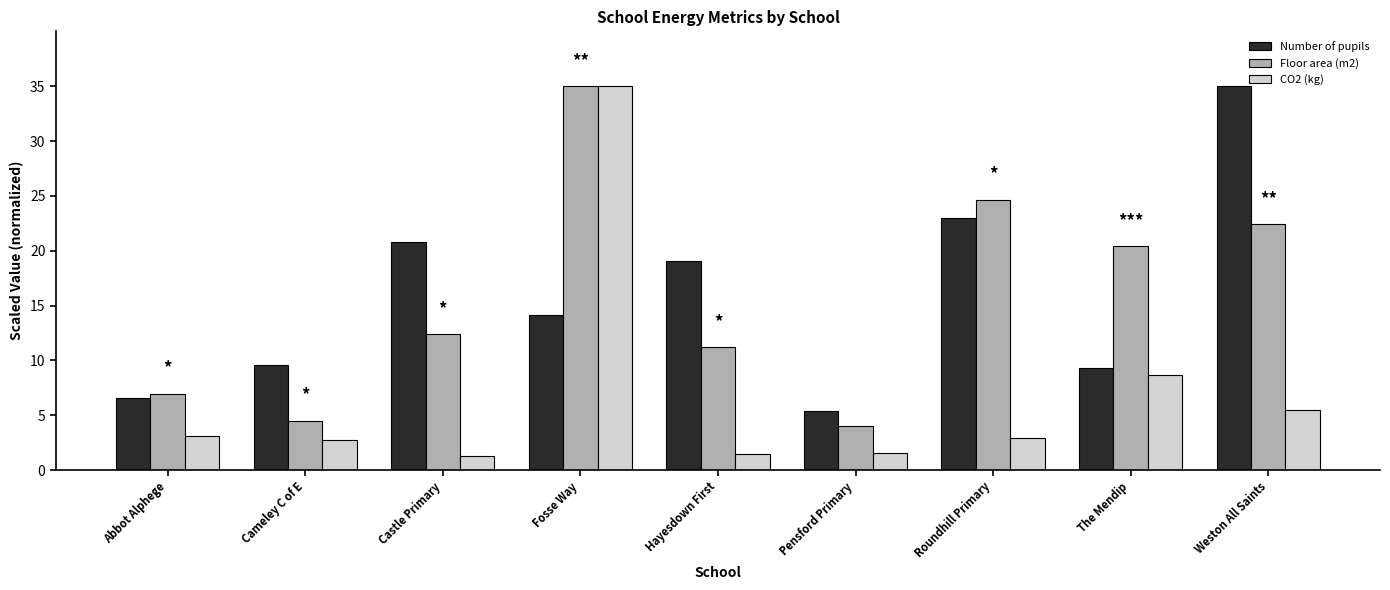

What is the label of the 7th bar from the left?

Roundhill Primary